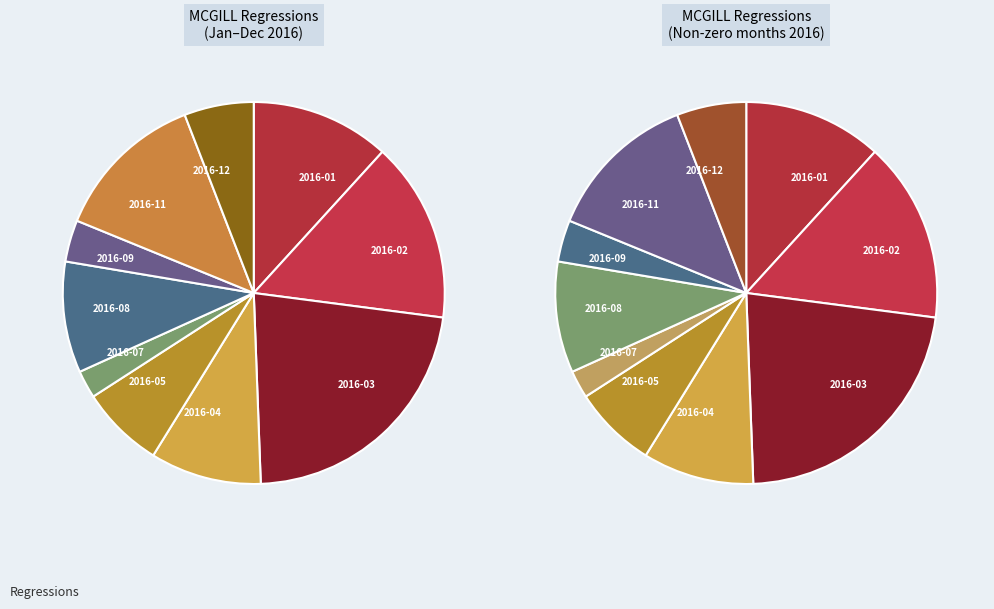

To the nearest percent, what is the difference between the 2016-03 and 2016-01 slice percentages?

11%